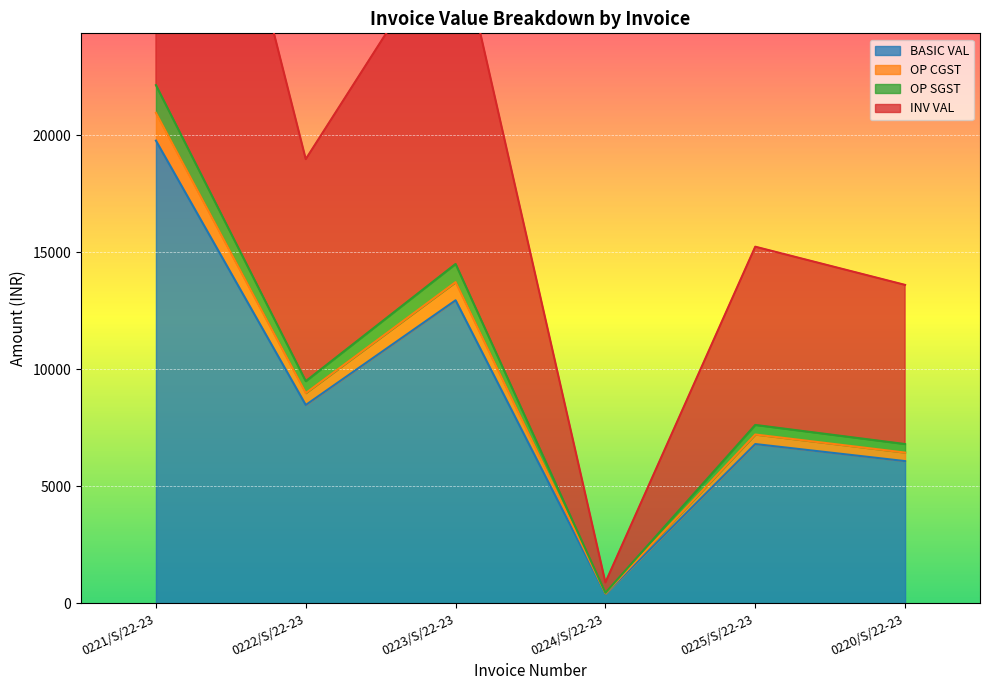

Where is the first local minimum for BASIC VAL?

0222/S/22-23